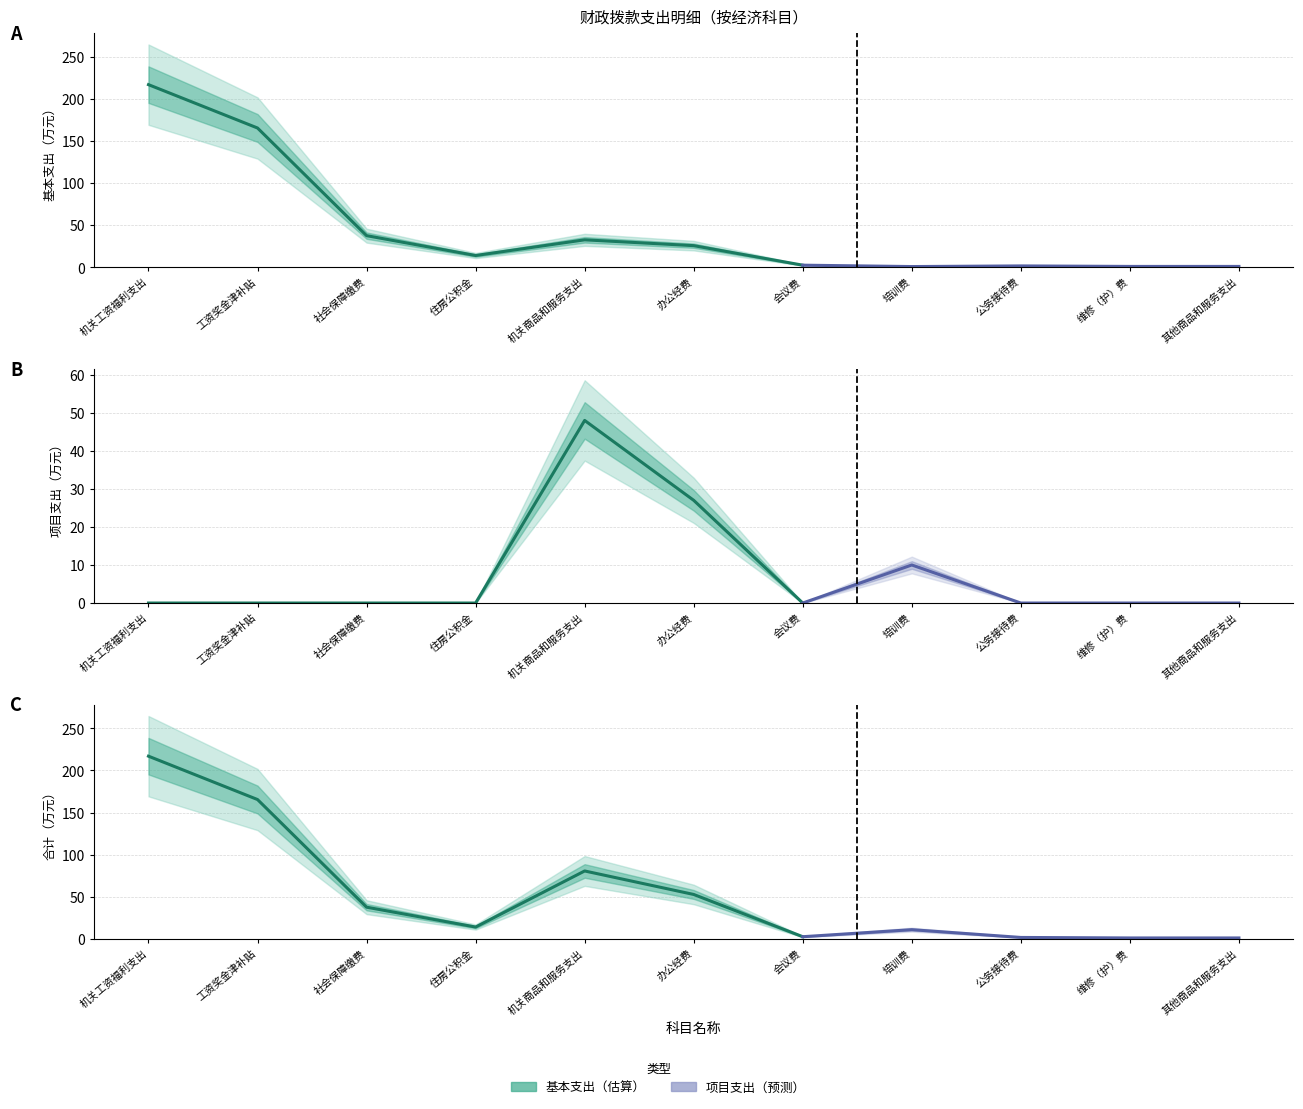

Which series has the largest range (max minus min)?

基本支出